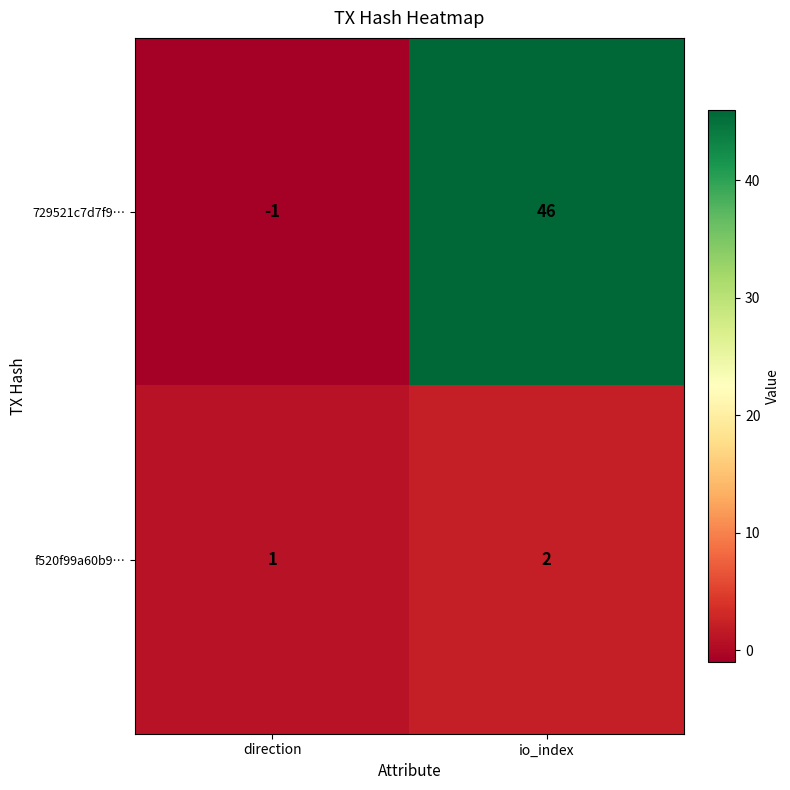

List the series in order of their peak value, highest first.

729521c7d7f9…, f520f99a60b9…